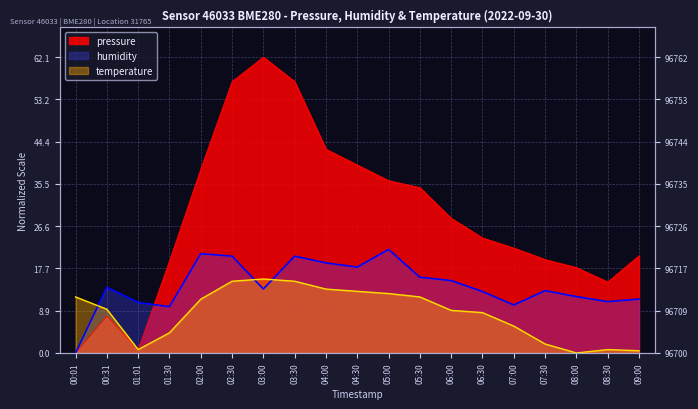

How many lines are shown in the chart?

3